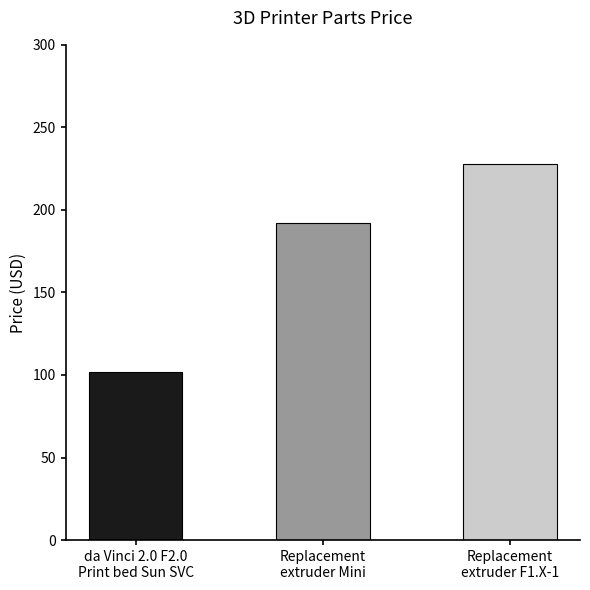

Between Replacement
extruder Mini and da Vinci 2.0 F2.0
Print bed Sun SVC, which is larger?

Replacement
extruder Mini